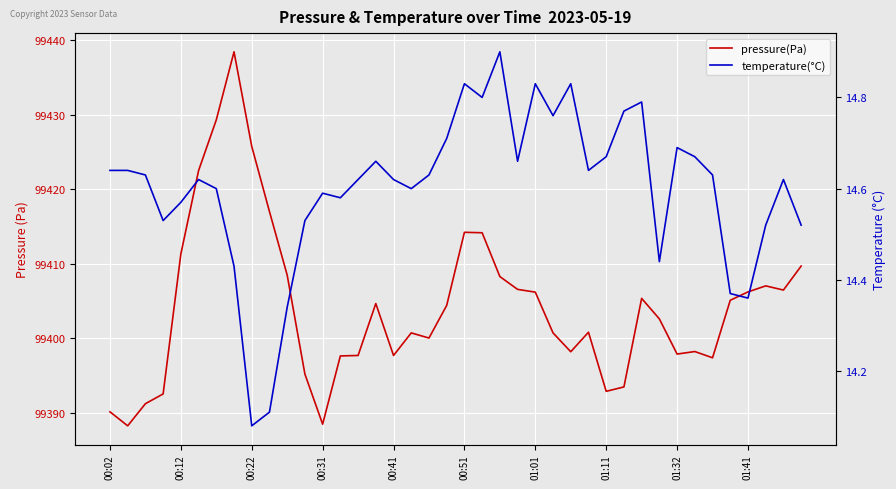

True or false: pressure and temperature cross at least once.

False